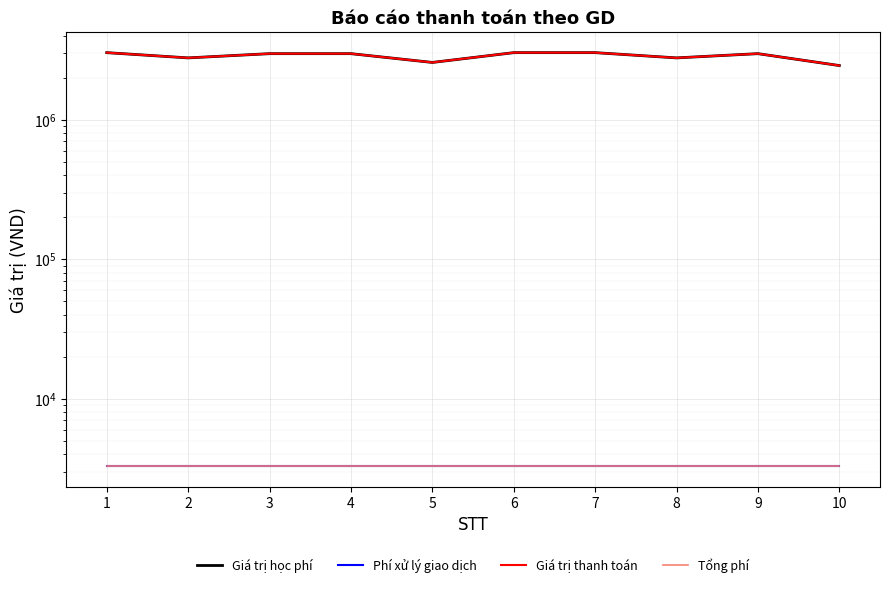

What are all the series names shown in the legend?

Giá trị học phí, Phí xử lý giao dịch, Giá trị thanh toán, Tổng phí